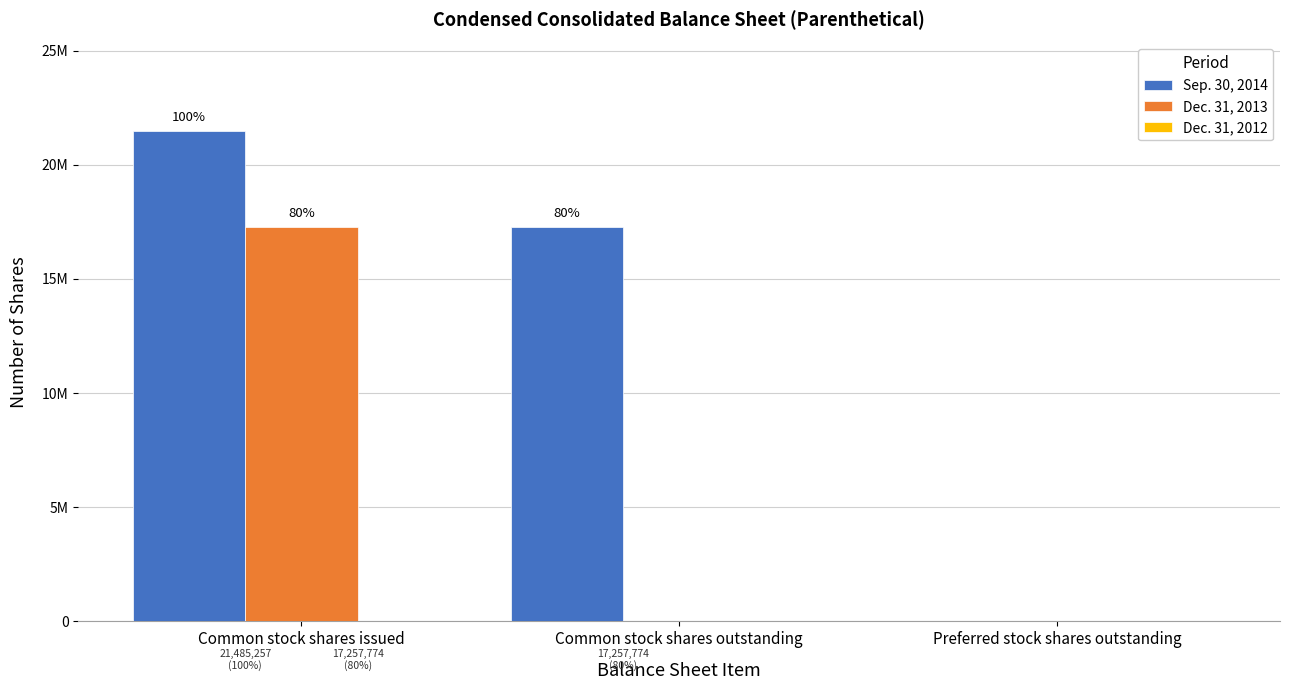

At how many categories does at least one series exceed 14156462?

2